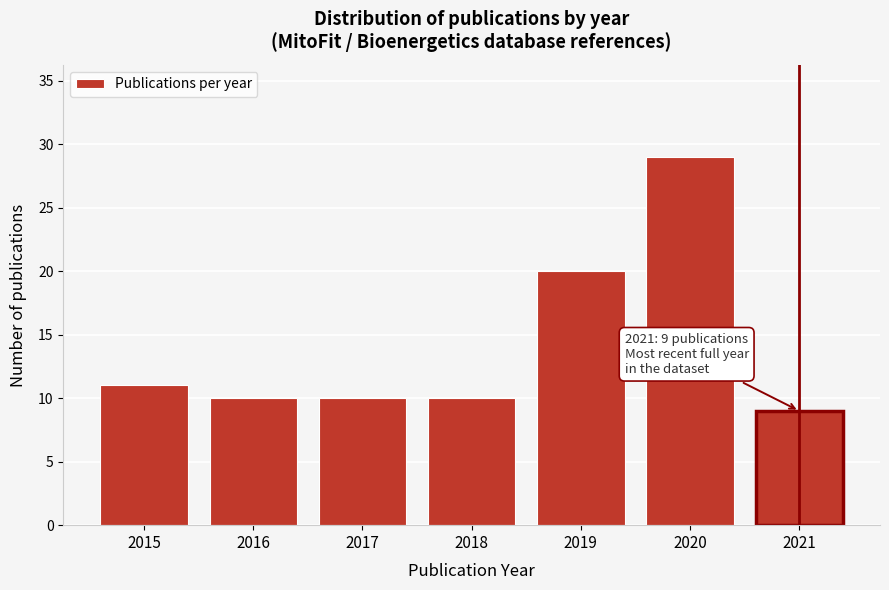

Reading left to right, what are all the values shown in this chart?

2015=11	2016=10	2017=10	2018=10	2019=20	2020=29	2021=9